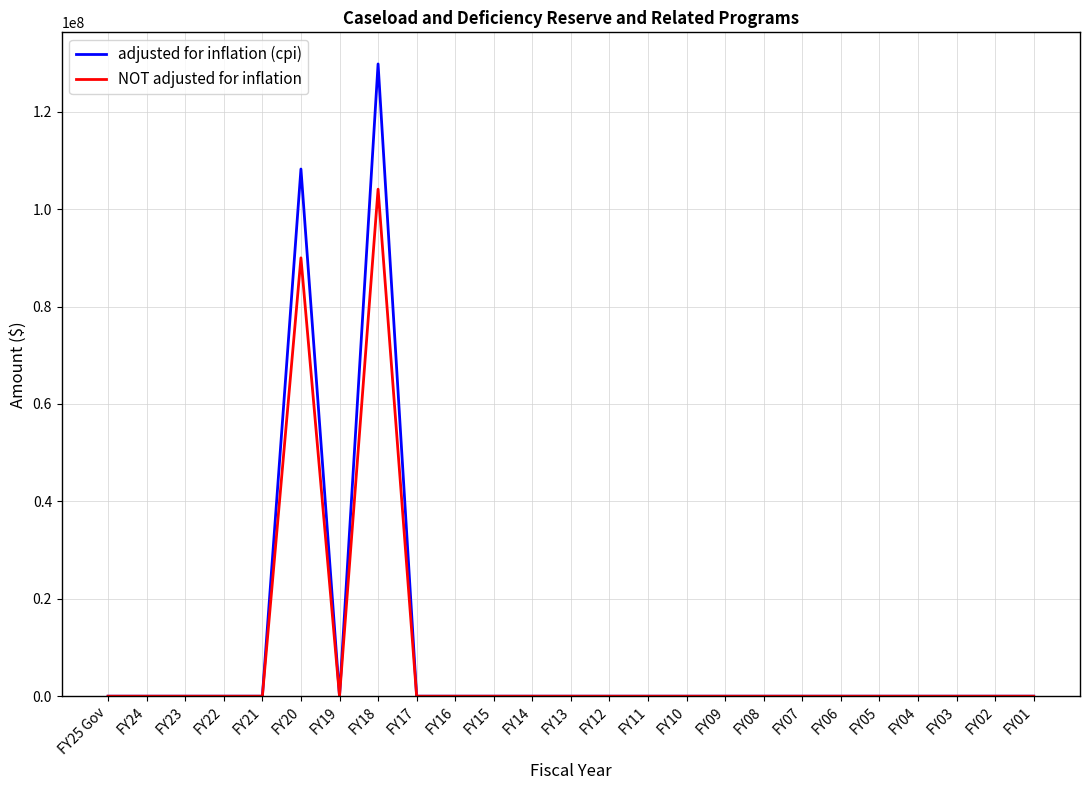

Reading left to right, transcribe all the data shown in this chart.

adjusted for inflation (cpi): 0	0	0	0	0	108240185	0	129813097	0	0	0	0	0	0	0	0	0	0	0	0	0	0	0	0	0
NOT adjusted for inflation: 0	0	0	0	0	90000000	0	104100000	0	0	0	0	0	0	0	0	0	0	0	0	0	0	0	0	0